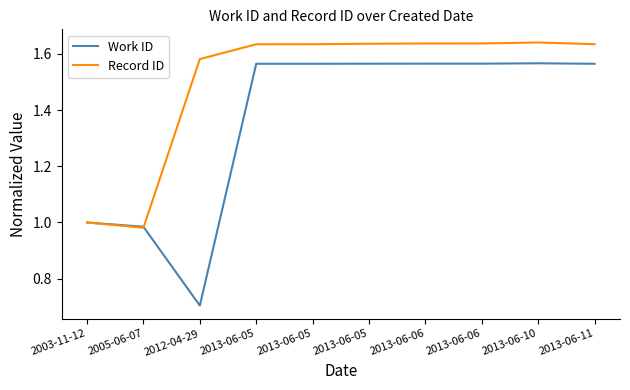

What is the difference between the Work ID values at 2013-06-05 and 2005-06-07?

0.6